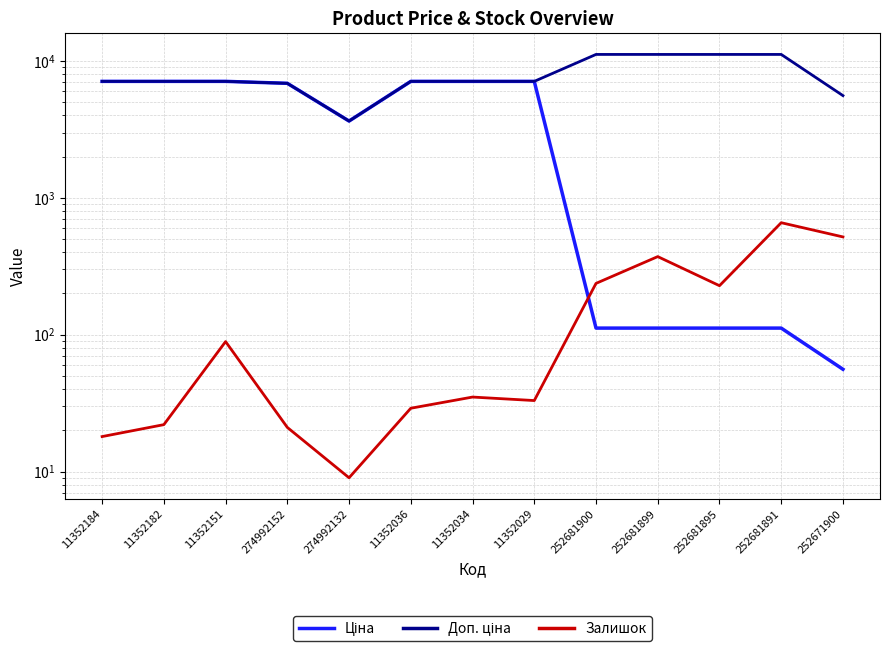

What is the spread (max minus min) of values at 274992132?

3632.0